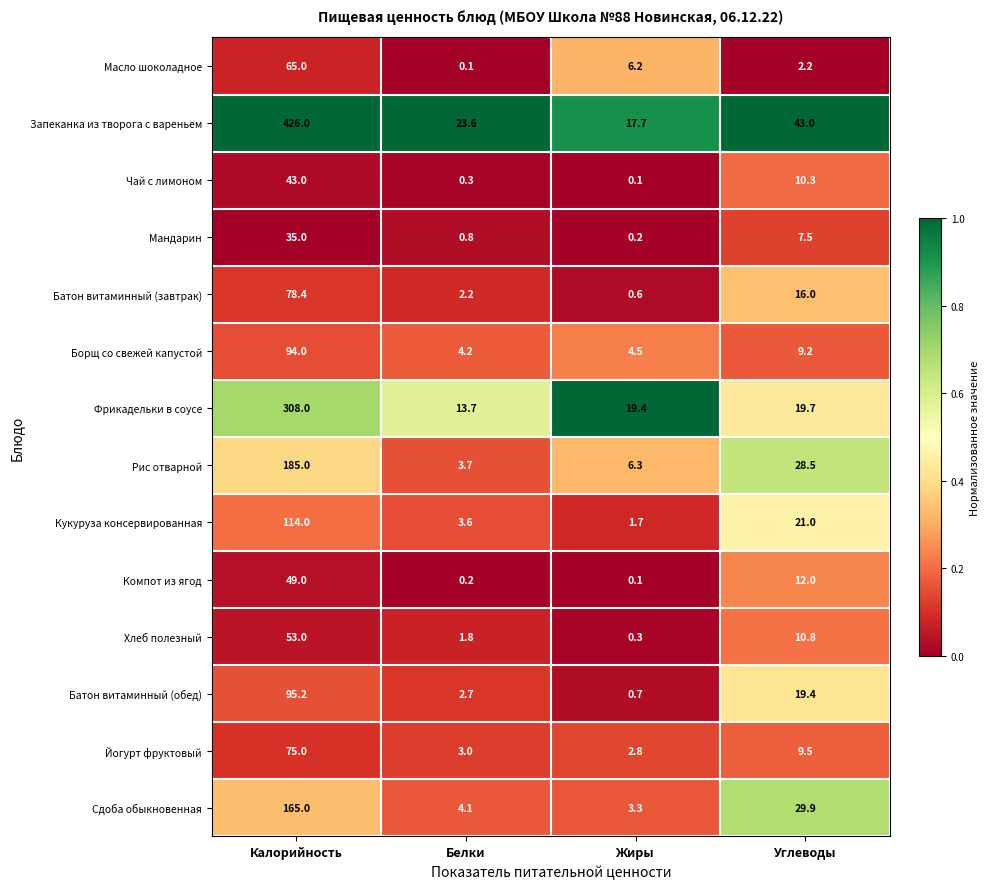

At how many categories does at least one series exceed 0?

4